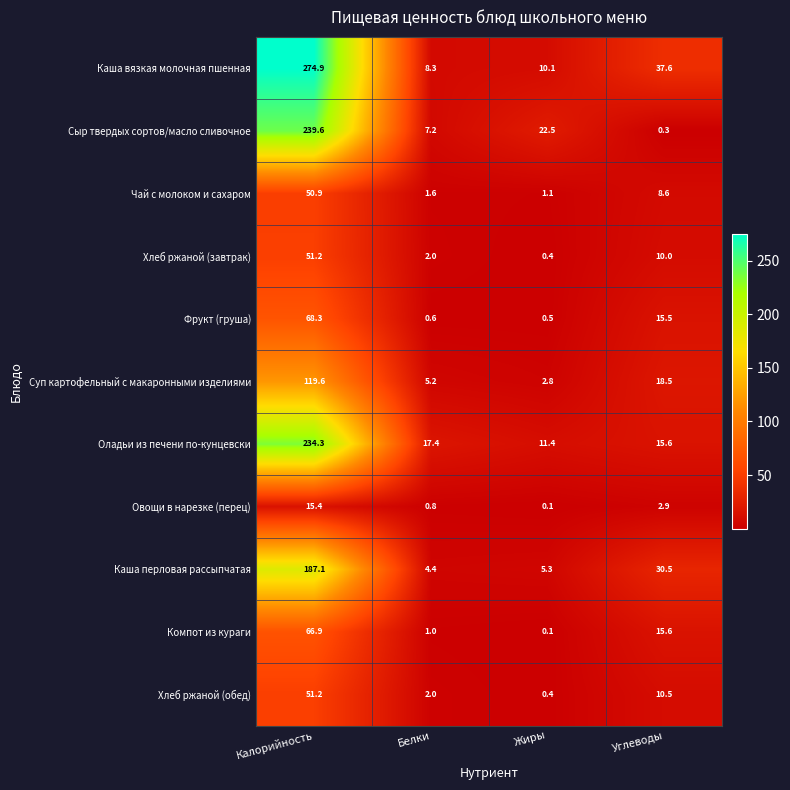

What is the approximate value of Суп картофельный с макаронными изделиями at Белки?

5.2